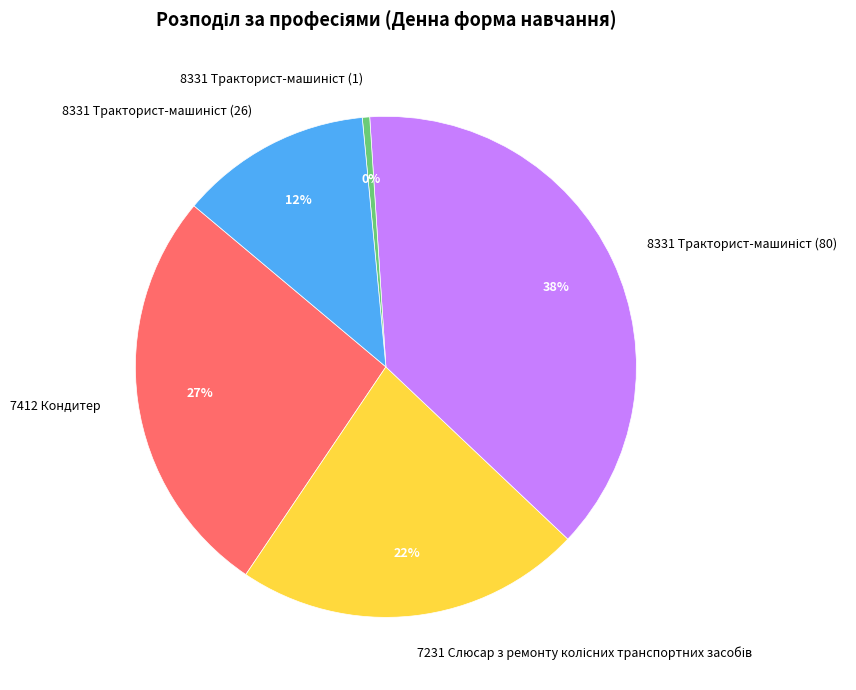

To the nearest percent, what is the average slice percentage?

20%